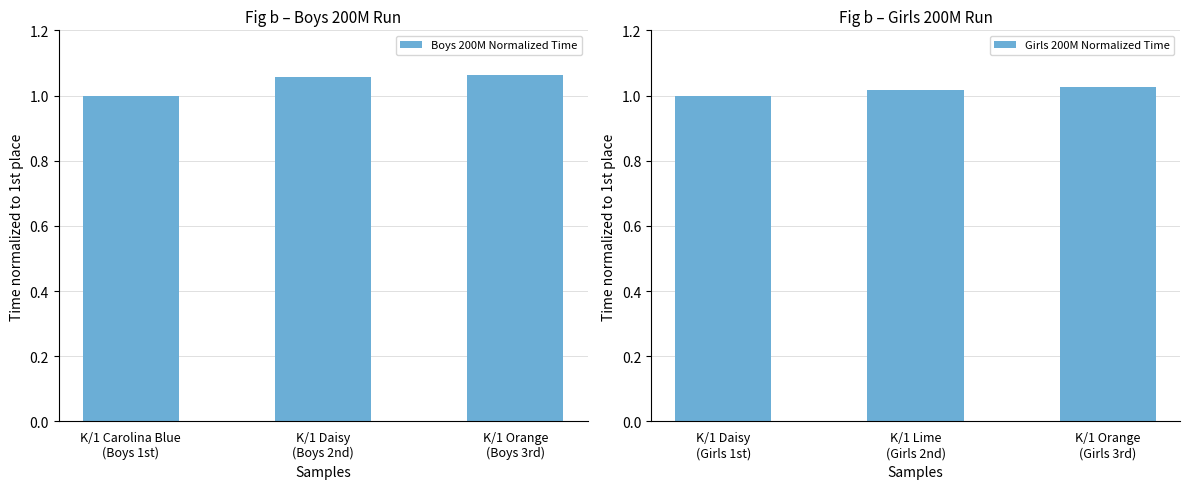

Rank the series by their maximum value, from lowest to highest.

Girls 200M Normalized Time, Boys 200M Normalized Time